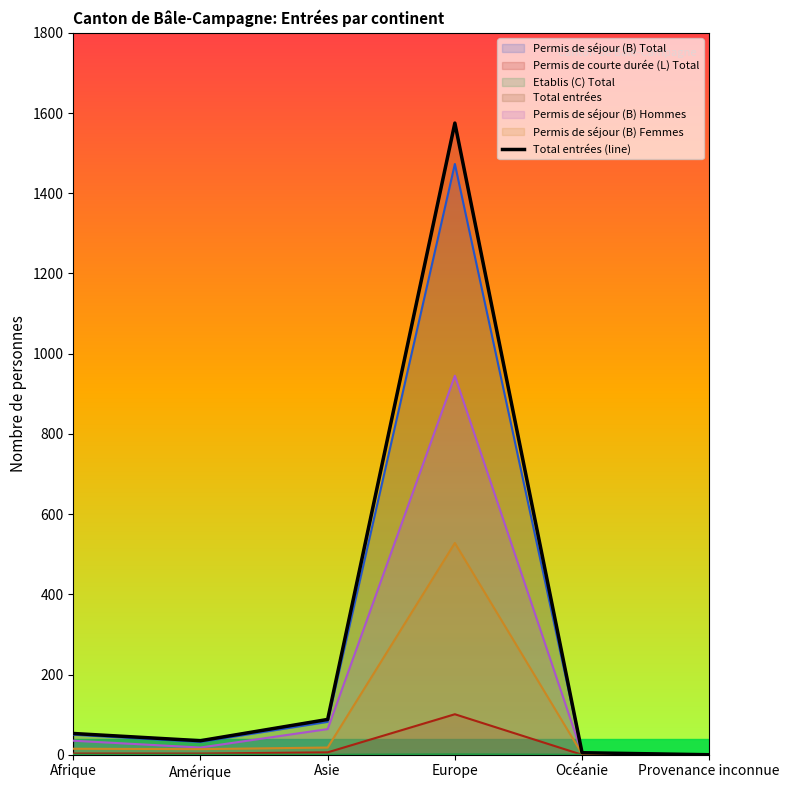

Does the chart display data point markers on the line(s)?

No